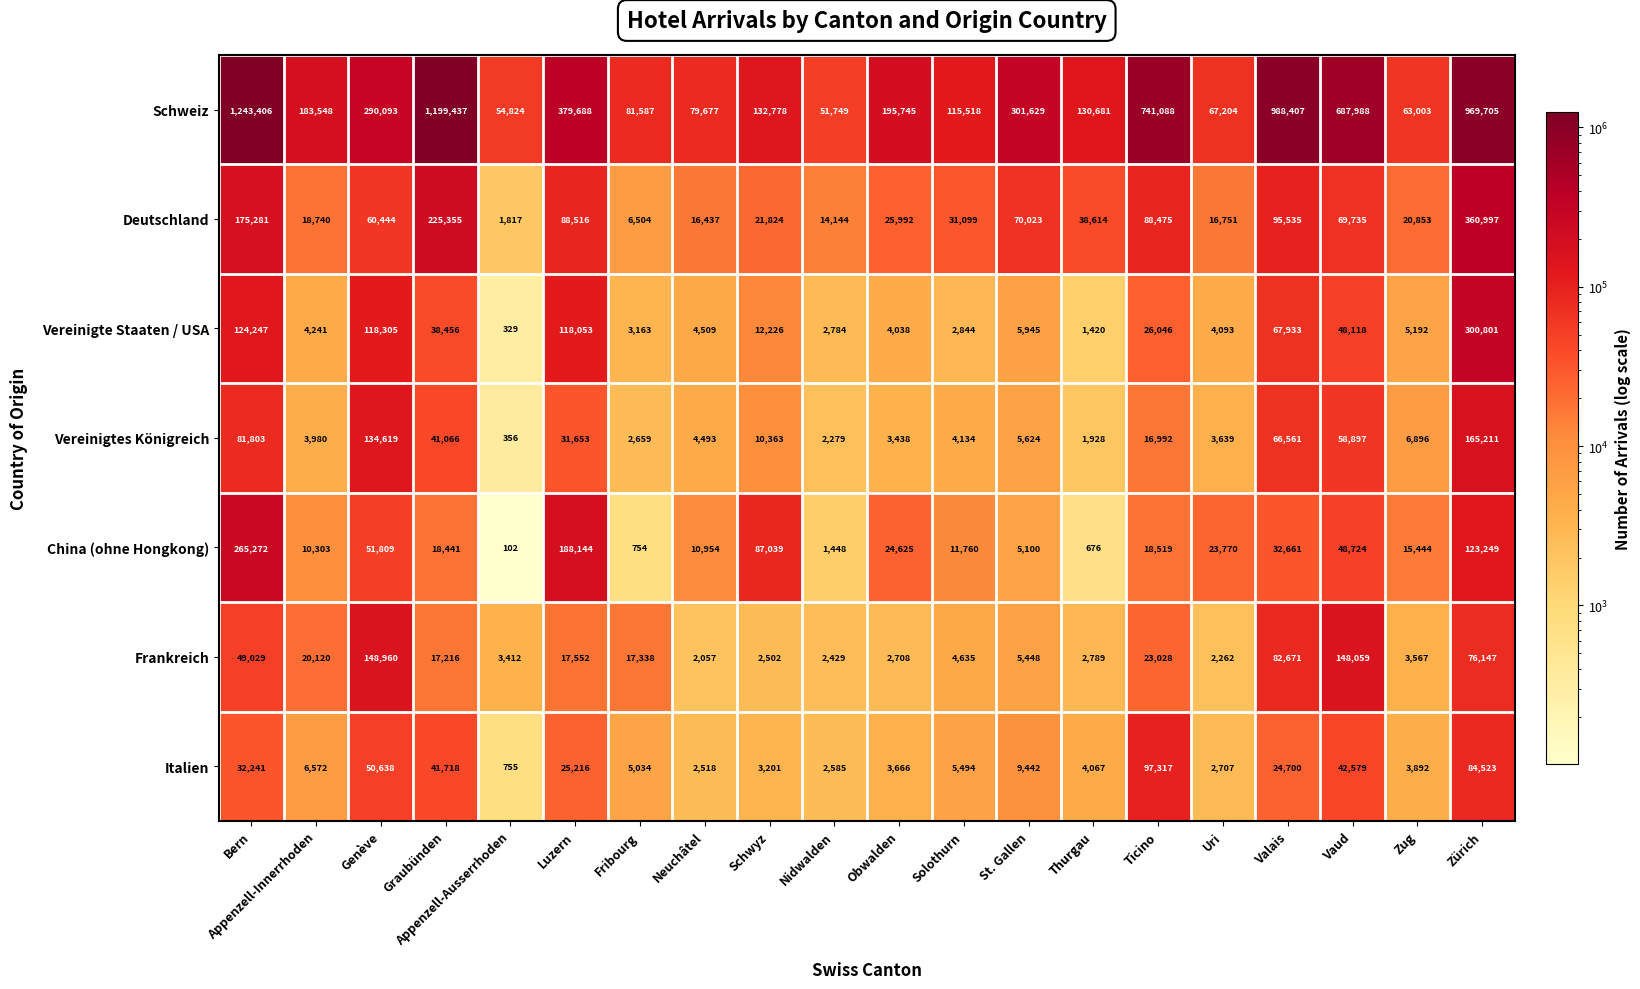

The Italien series shows 1249 at Obwalden. True or false?

False